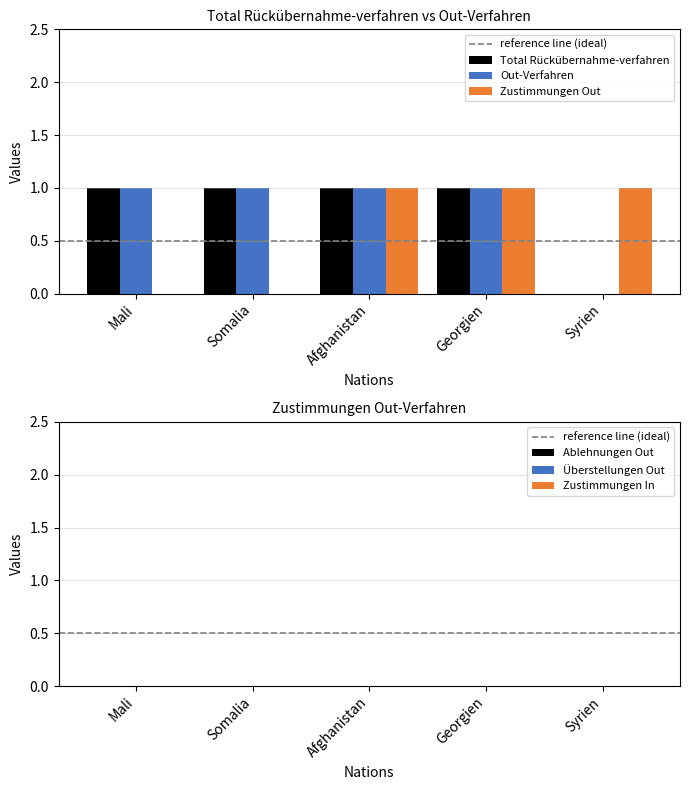

What is the maximum value for Zustimmungen Out?

1